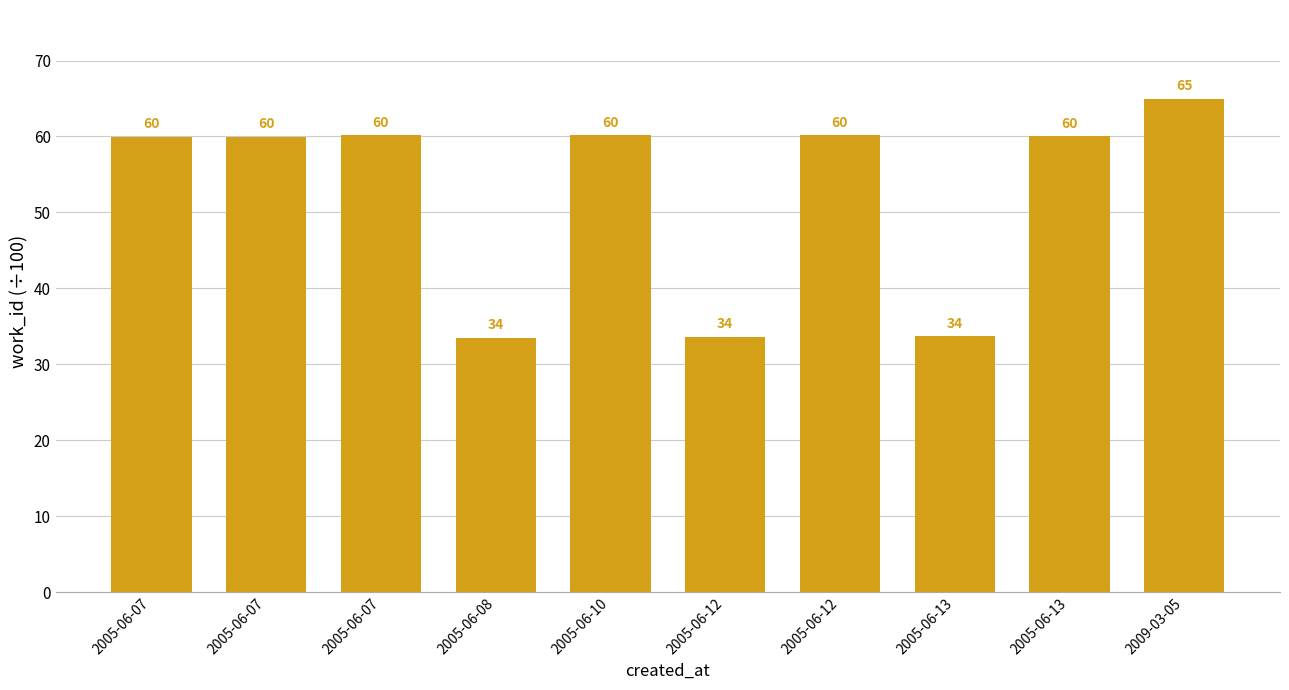

The value at 2005-06-07 is 60.0. True or false?

True